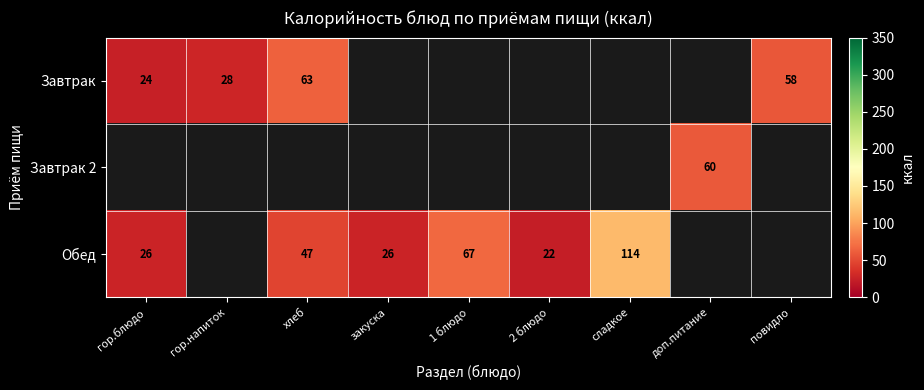

True or false: Обед has a value of 100 at 1 блюдо.

False